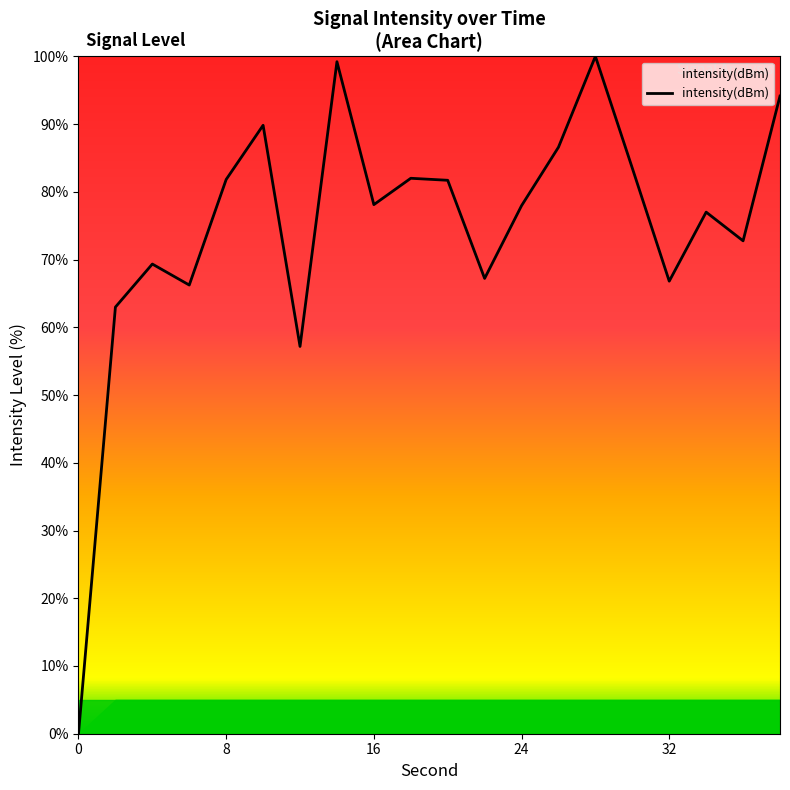

What is the difference between the maximum and minimum values?

100.0